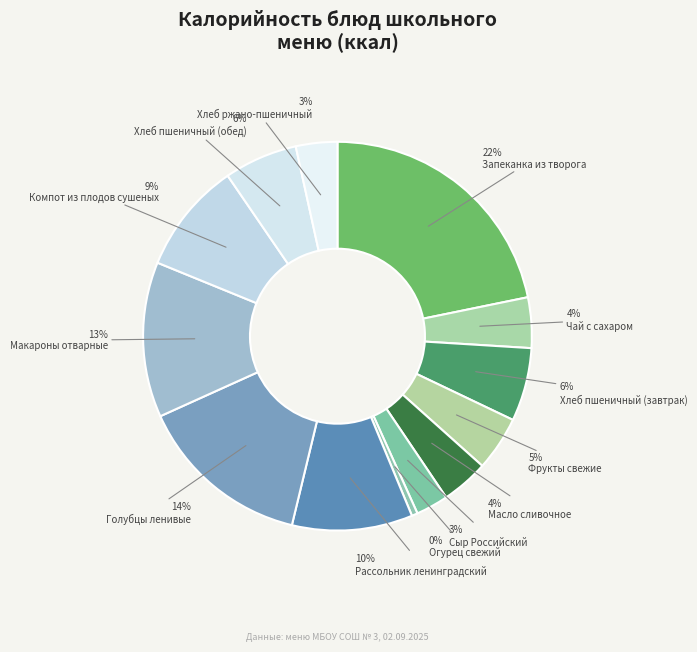

To the nearest percent, what is the combined percentage of Макароны отварные and Огурец свежий?

13%